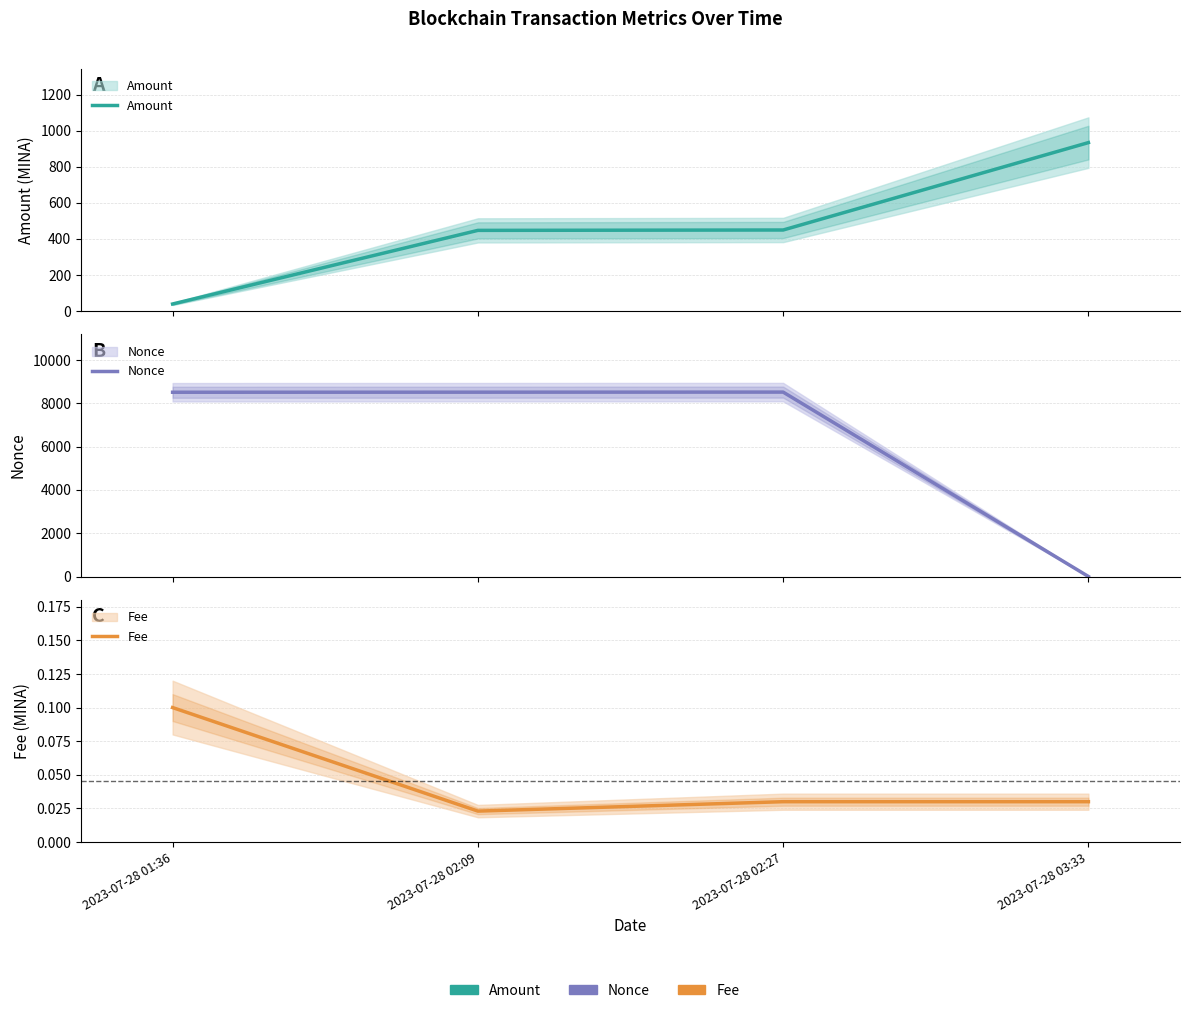

Which category has the lowest value in the Amount series?

2023-07-28 01:36